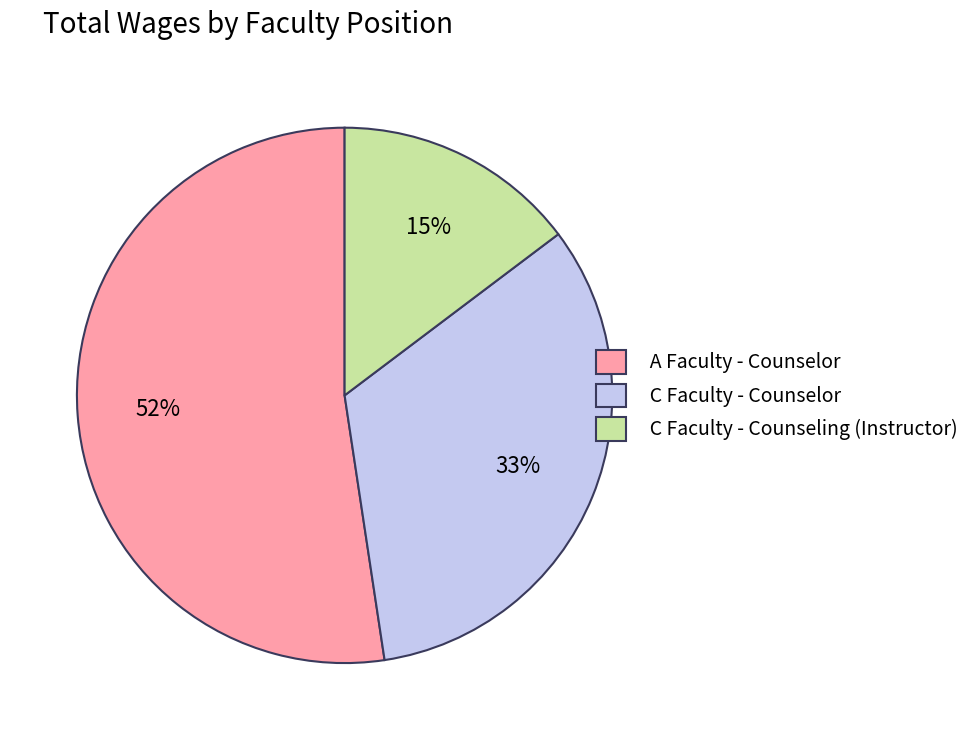

How many segments does this pie chart have?

3